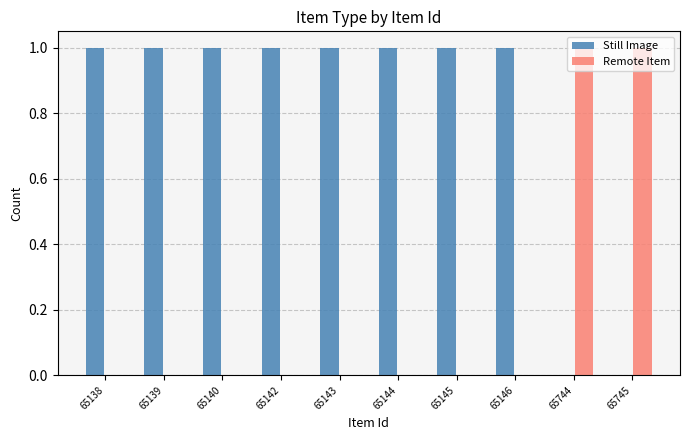

Is it true that Still Image equals 1 at 65146?

True